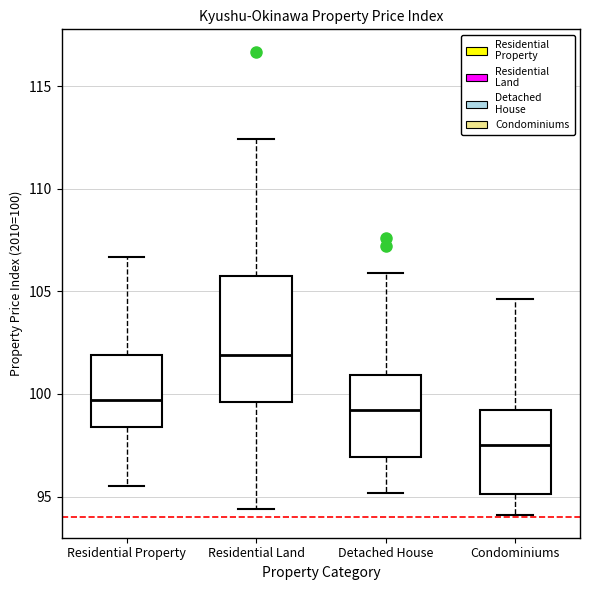

Comparing the boxes themselves (not the whiskers), which one is the tallest?

Residential Land